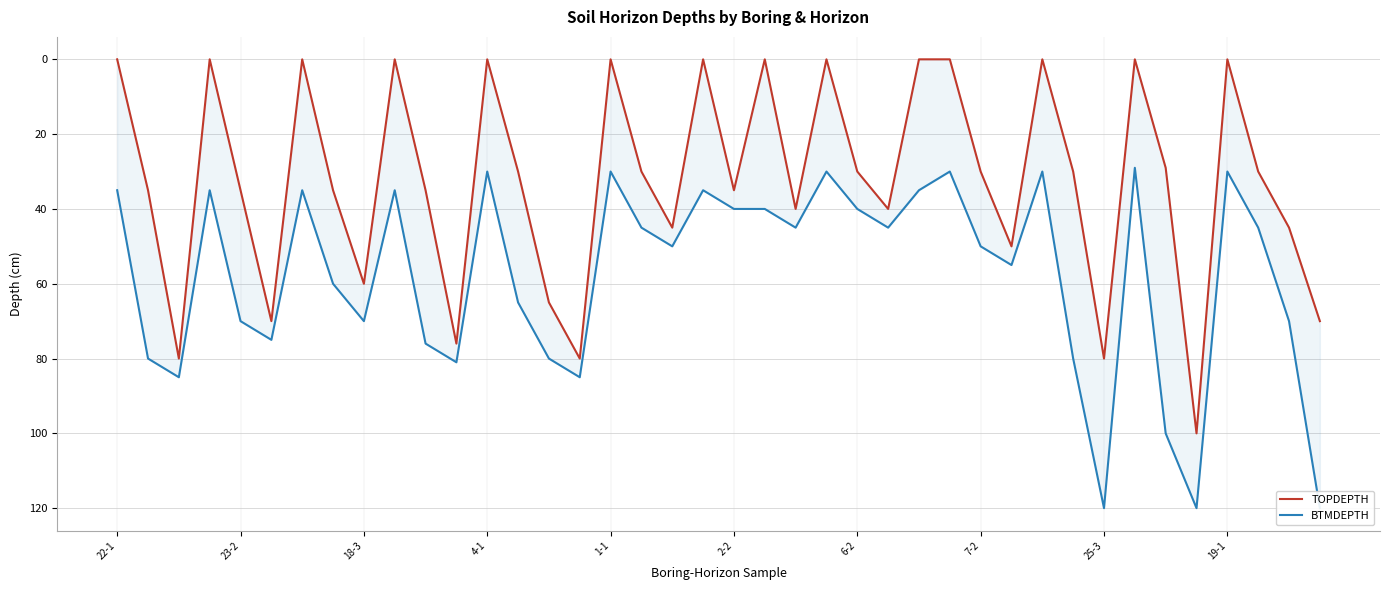

True or false: BTMDEPTH and TOPDEPTH intersect in this chart.

False